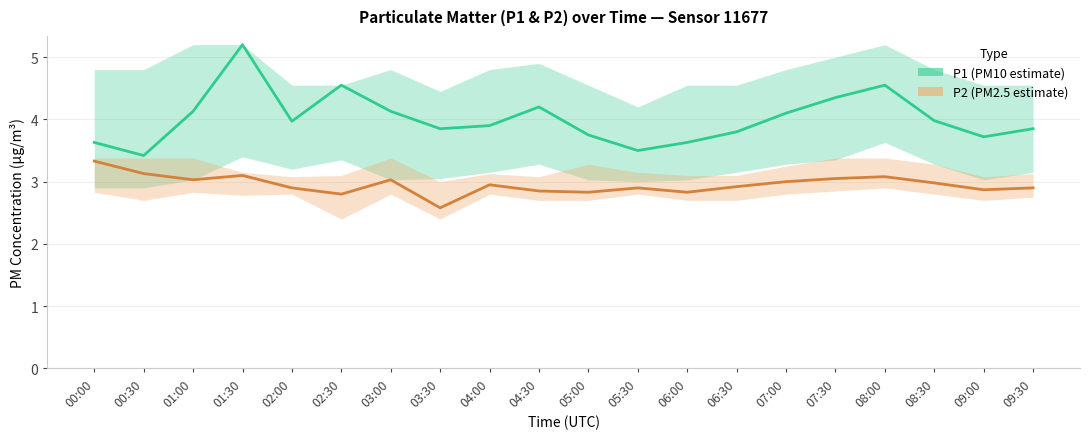

The value of P2 (PM2.5 estimate) at 06:00 is 4.1. True or false?

False